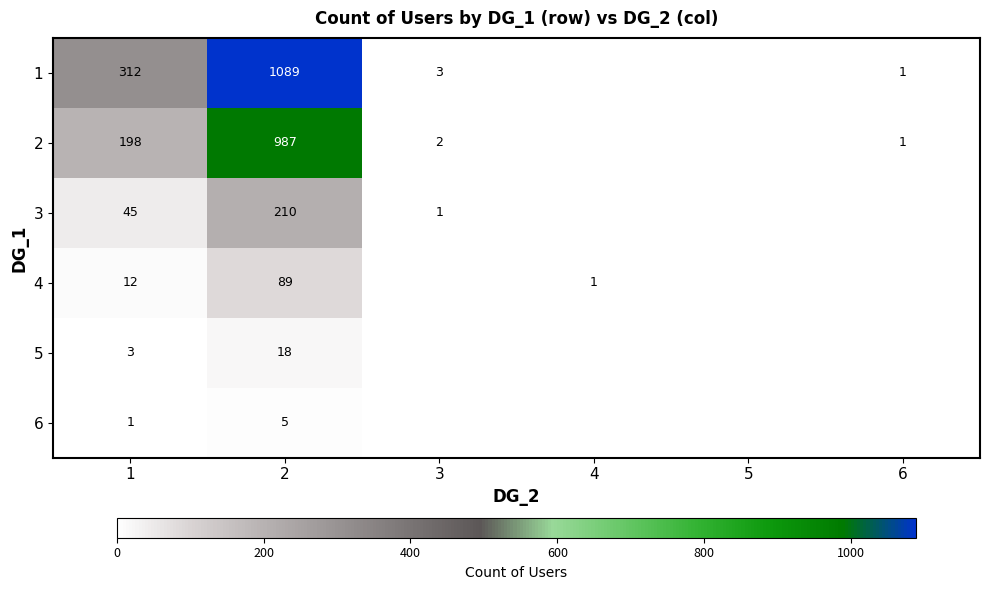

Between 5 and 3, which is larger?

3